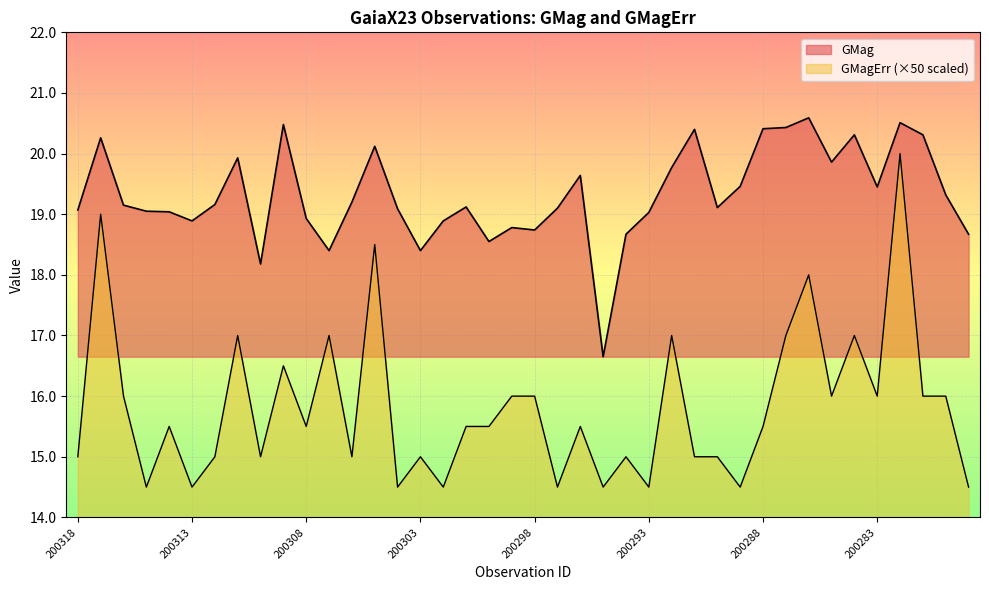

What is the greatest value displayed?

20.6